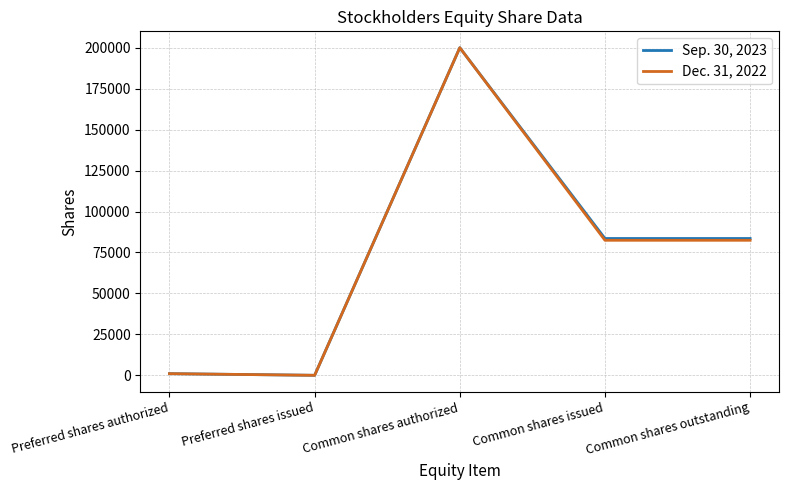

Which label corresponds to the largest value in the chart?

Common shares authorized